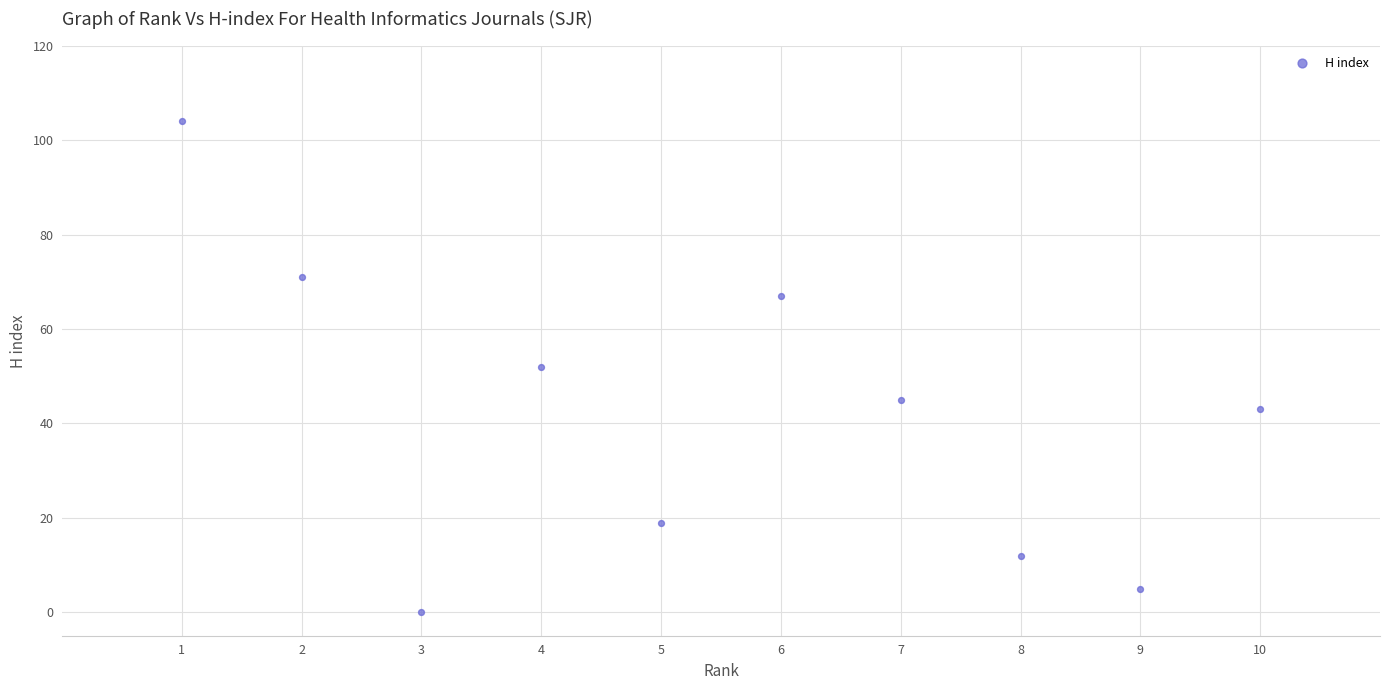

What is the range of X values (max minus min)?

9